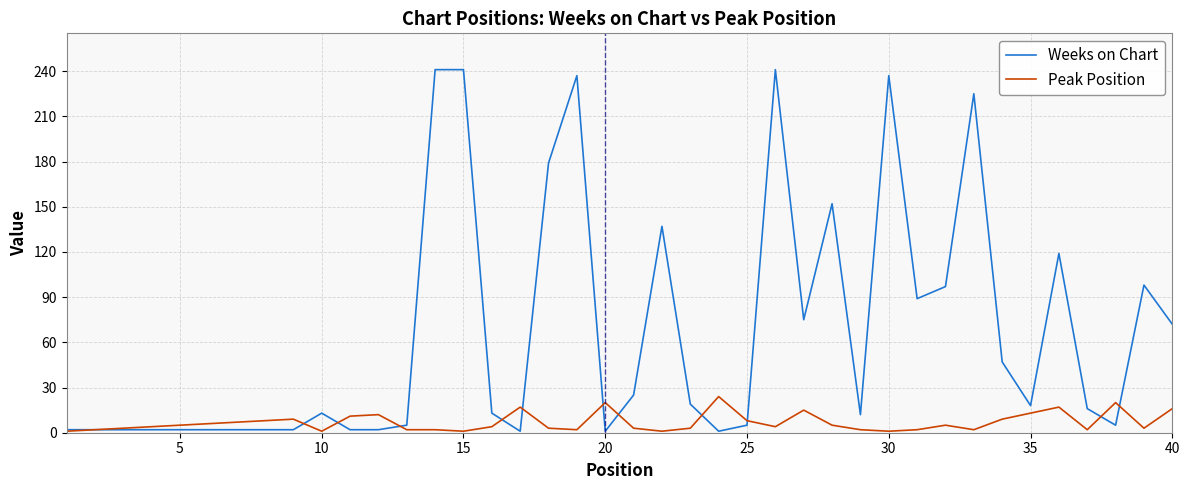

What is the maximum value for Peak Position?

24